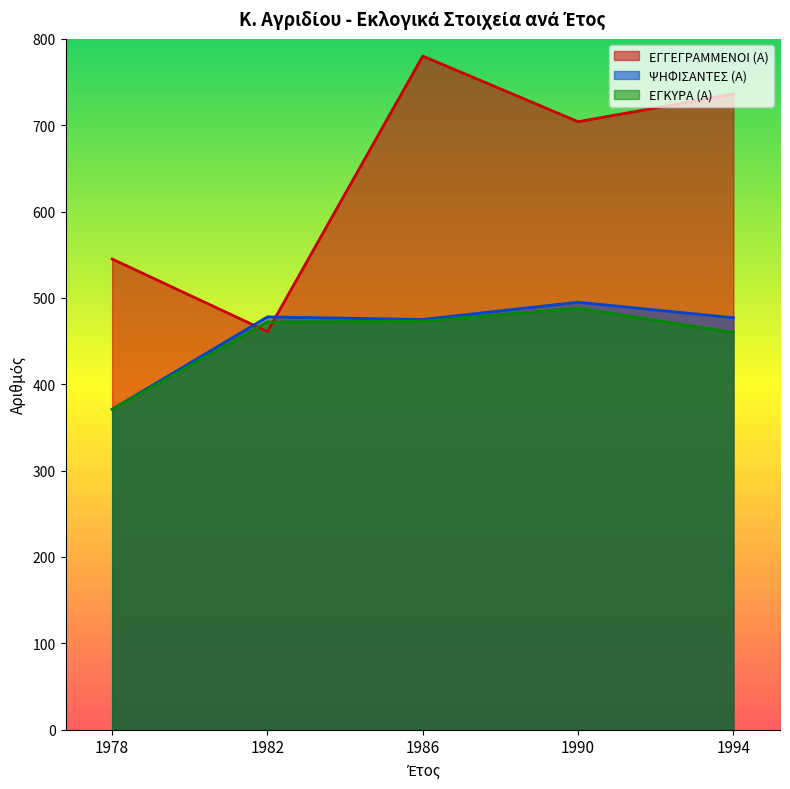

What value does the ΨΗΦΙΣΑΝΤΕΣ (Α) series have at 1990?

495